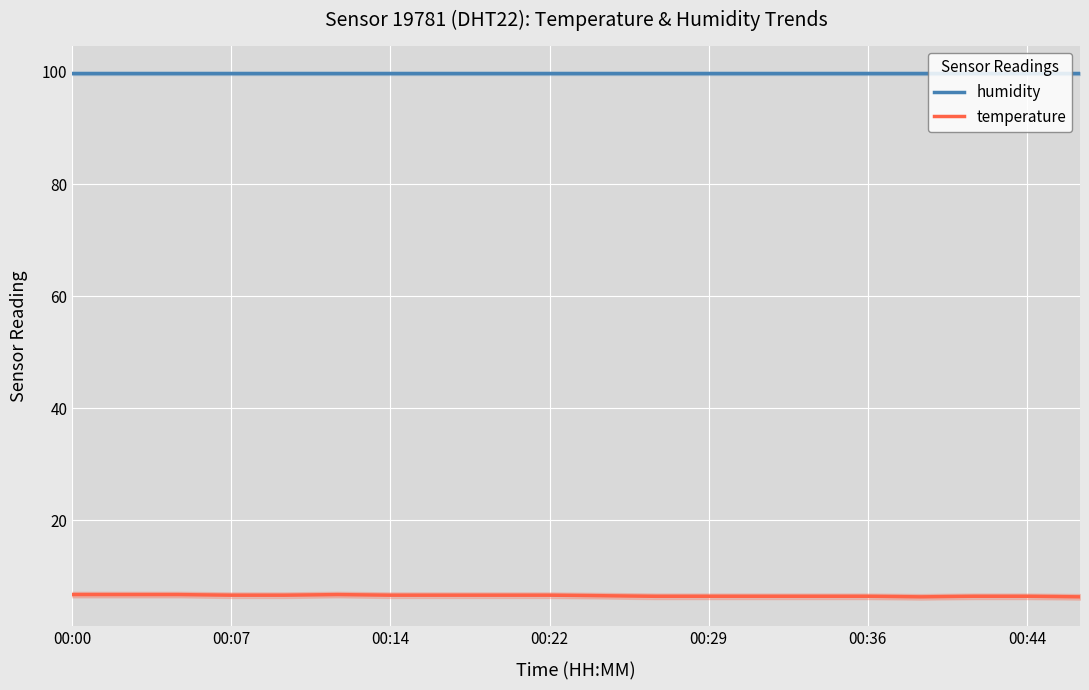

True or false: humidity and temperature cross at least once.

False